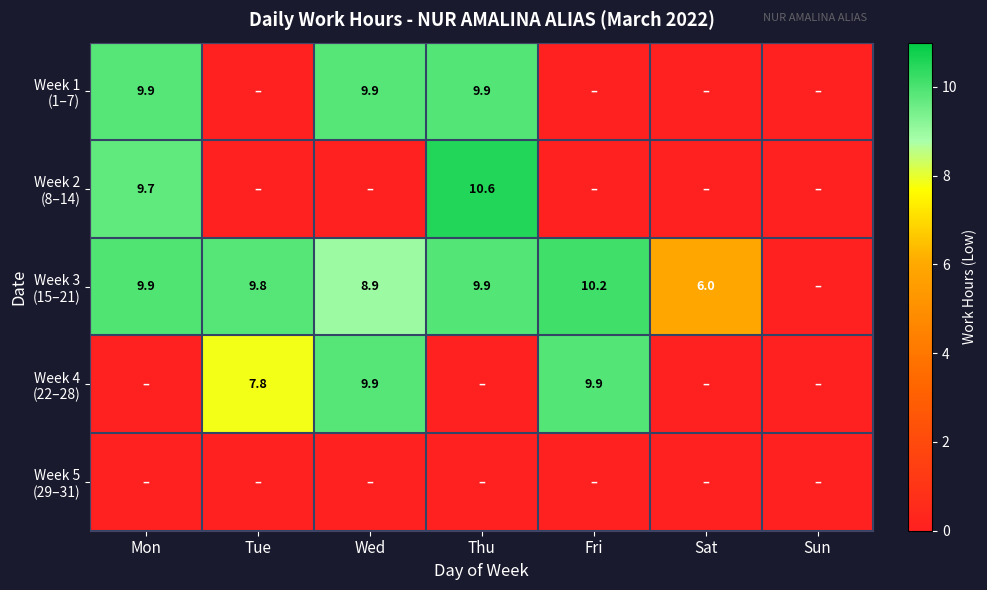

The Week 2 (8–14) series shows 9.7 at Mon. True or false?

True